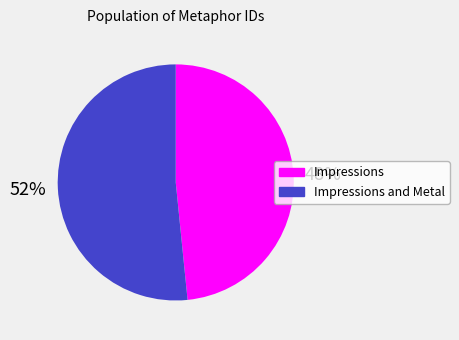

Is there a majority slice in this chart?

Yes